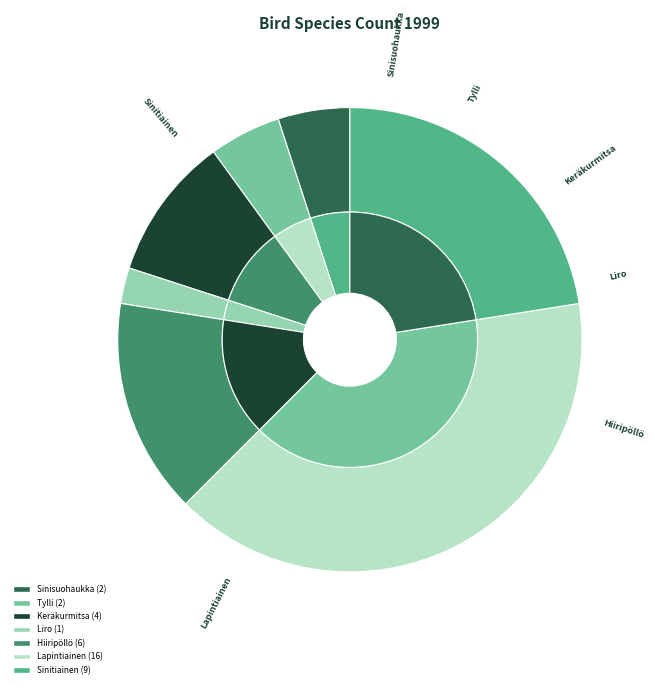

To the nearest percent, what is the average slice percentage?

14%